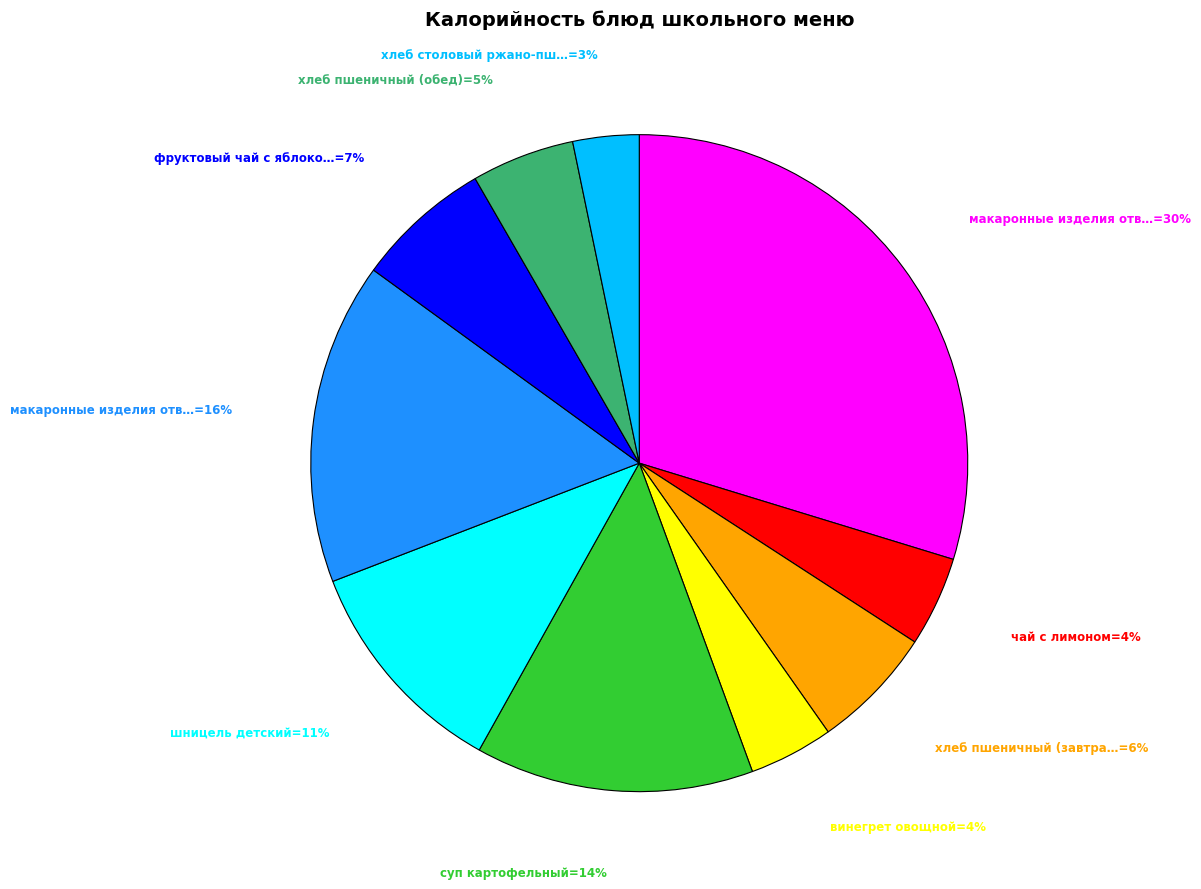

To the nearest percent, what is the average slice percentage?

10%